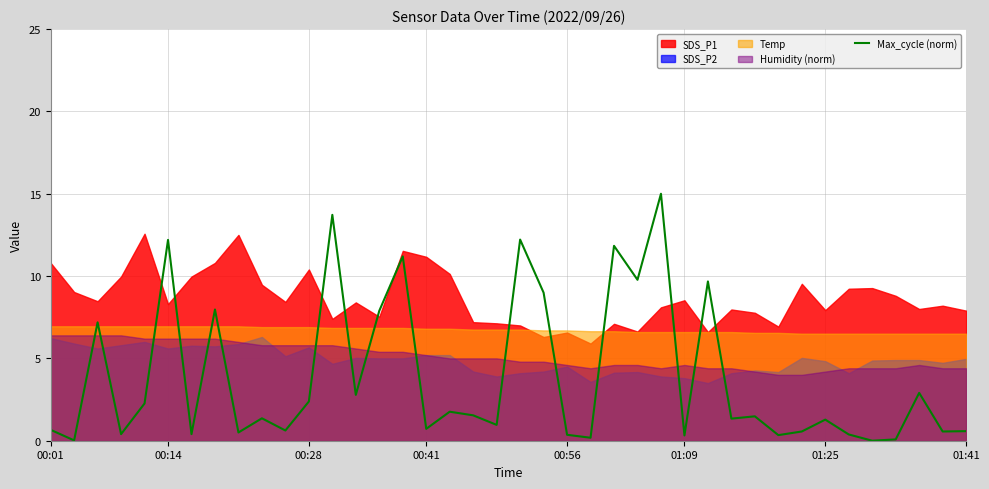

Does the chart display data point markers on the line(s)?

No